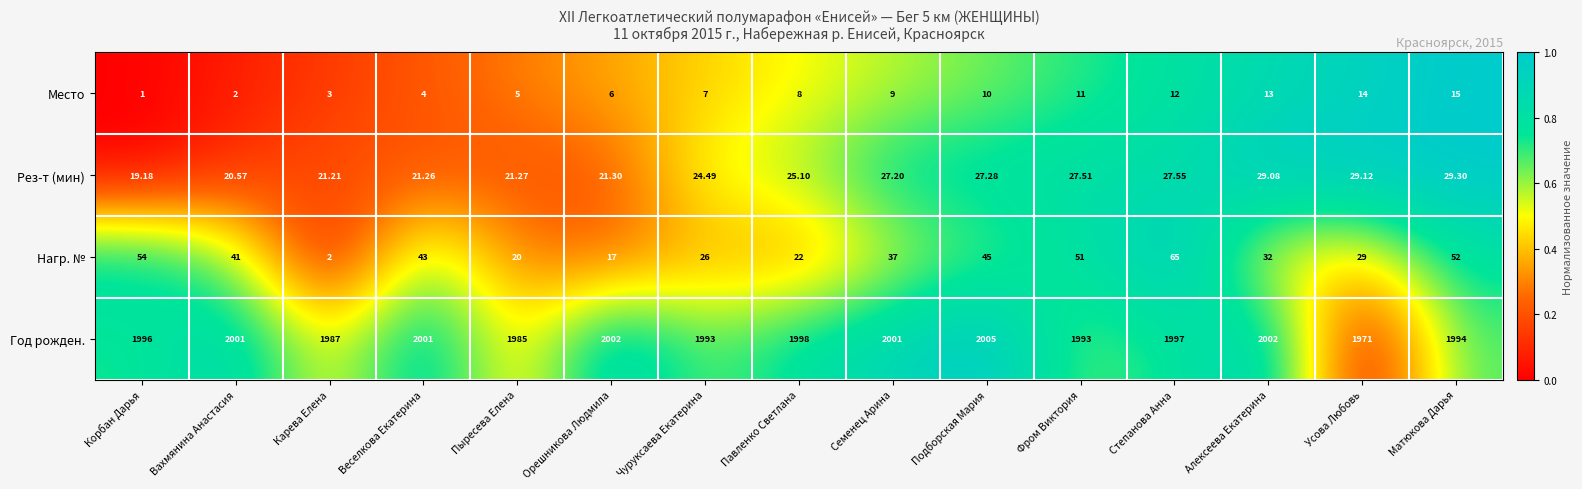

Count the number of categories in the chart.

15